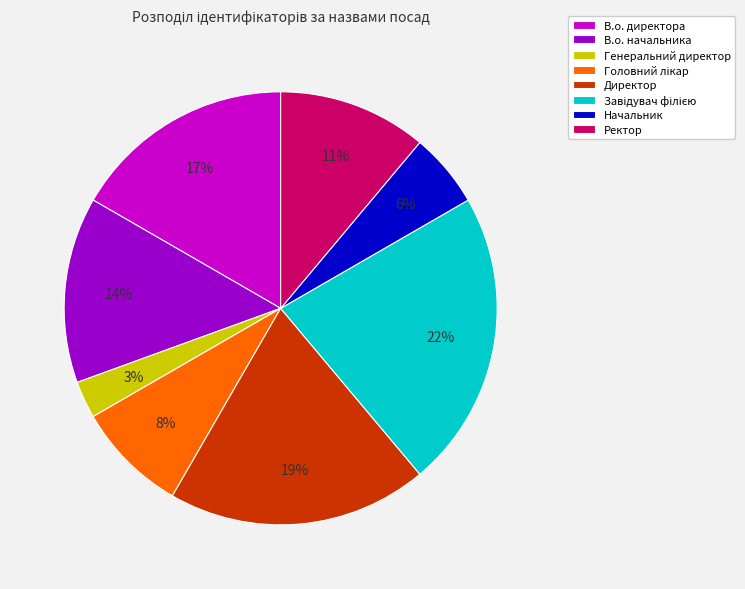

Does any single category account for the majority?

No